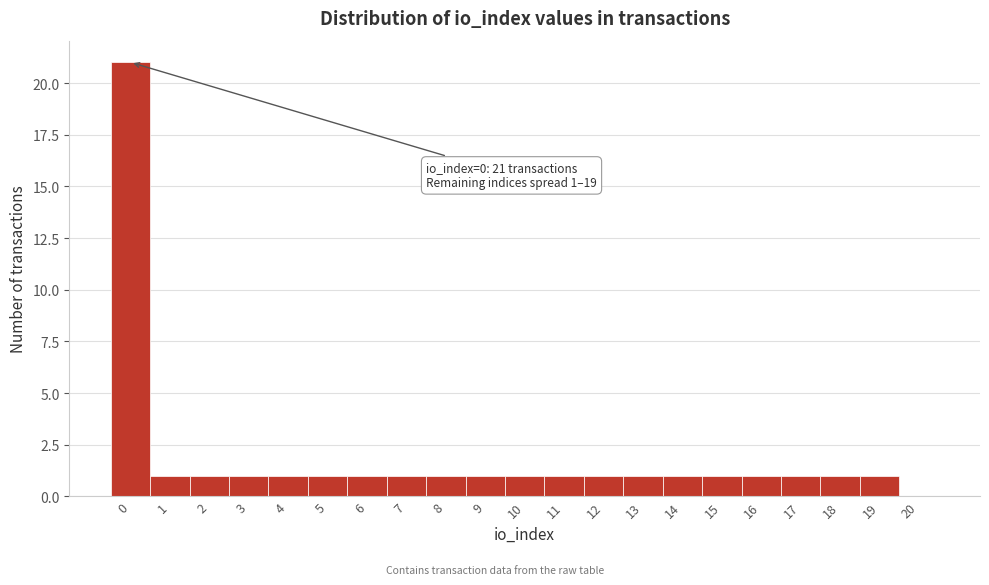

Reading left to right, extract all data points from this chart.

0=21	1=1	2=1	3=1	4=1	5=1	6=1	7=1	8=1	9=1	10=1	11=1	12=1	13=1	14=1	15=1	16=1	17=1	18=1	19=1	20=0